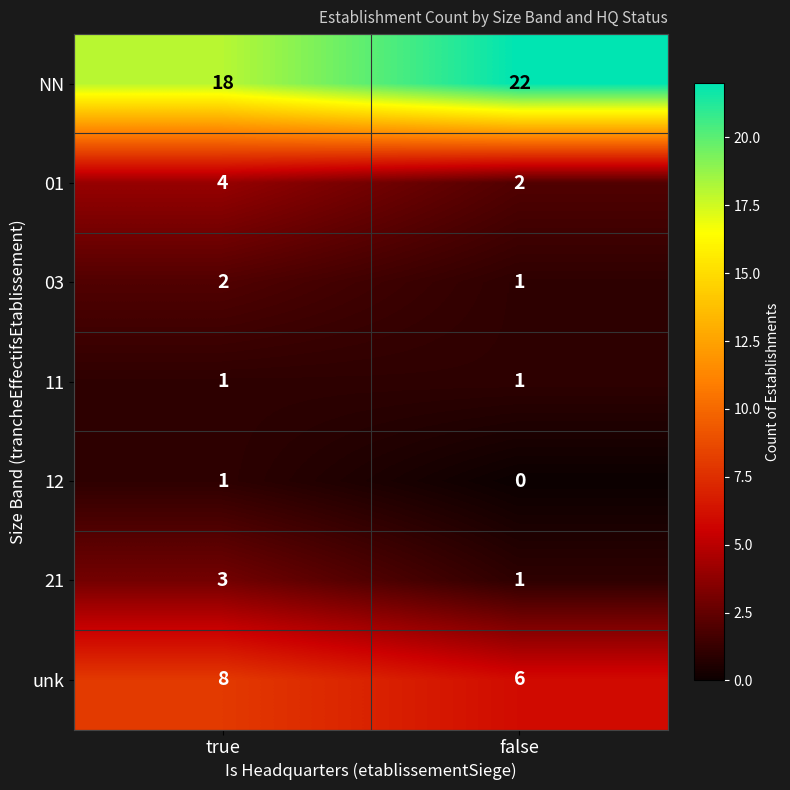

What is the total value across all series at false?

33